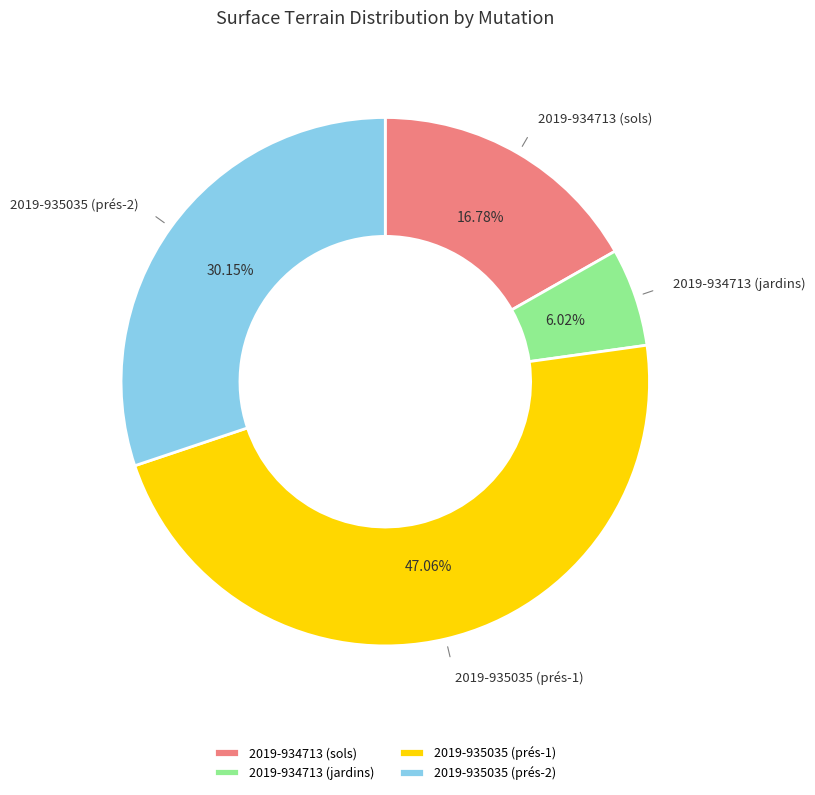

What percentage is the 2019-934713 (jardins) slice, to the nearest percent?

6%